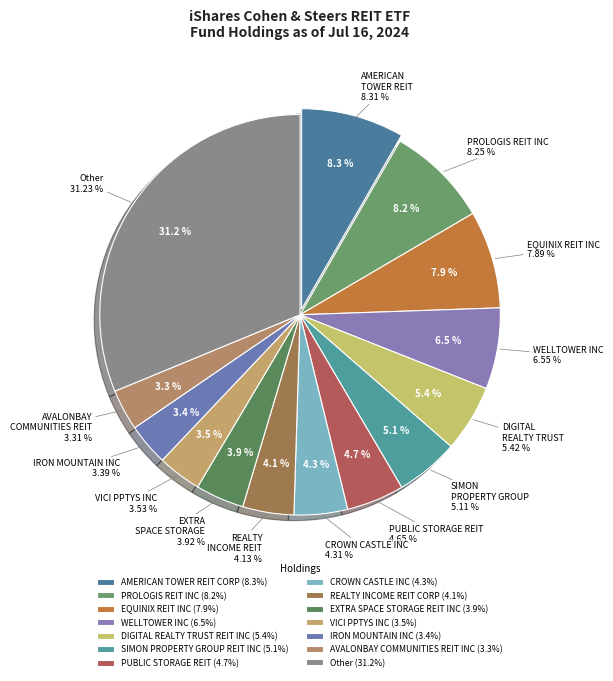

Which has a higher value, WELLTOWER INC or CROWN CASTLE INC?

WELLTOWER INC